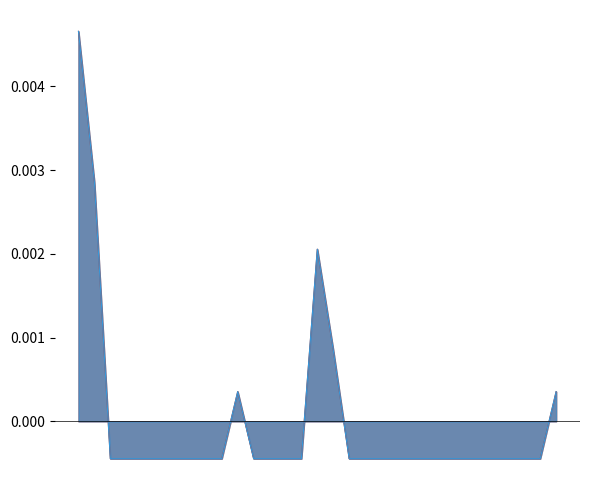

The value of Total Precip (mm) at 26 is -0.0. True or false?

False